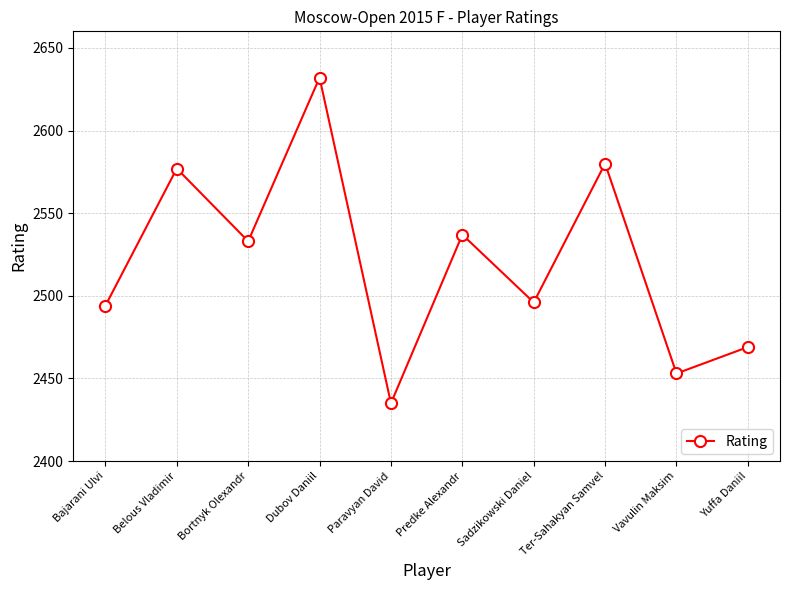

What is the label of the 9th point from the right?

Belous Vladimir